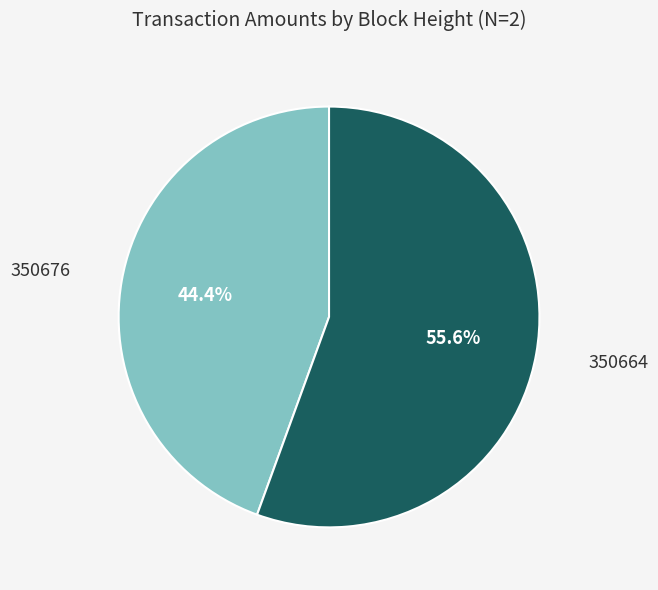

To the nearest percent, what portion does 350664 represent?

56%